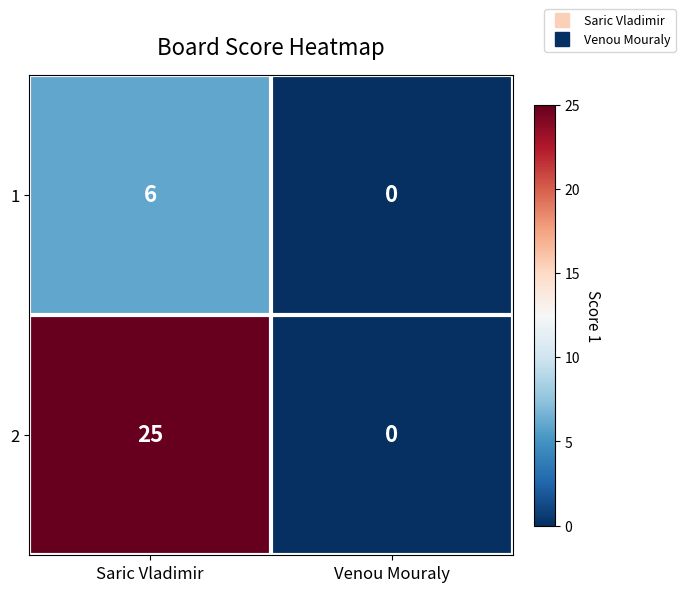

Rank the series by their maximum value, from lowest to highest.

1, 2